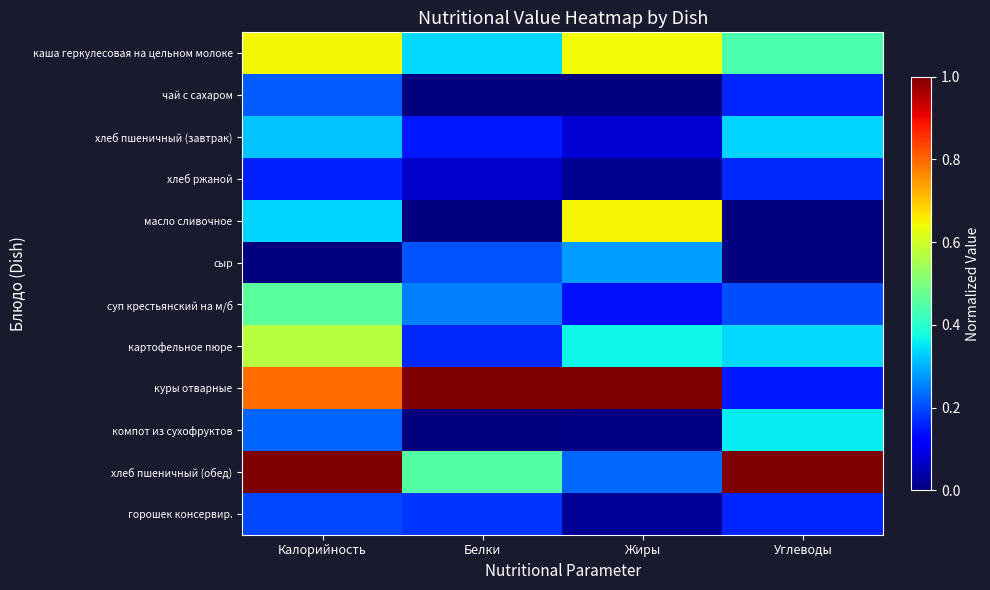

What is the spread (max minus min) of values at Калорийность?

1.0